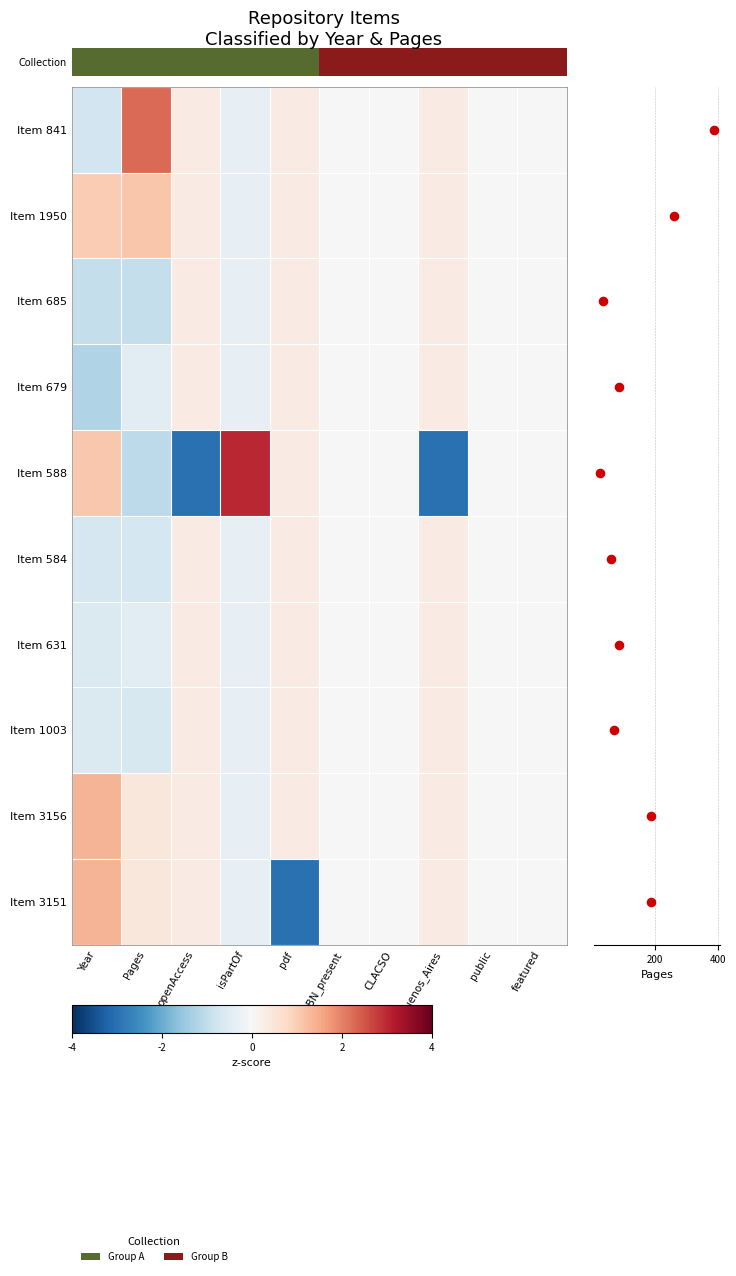

What is the sum of all Item 3151 values?

-0.9